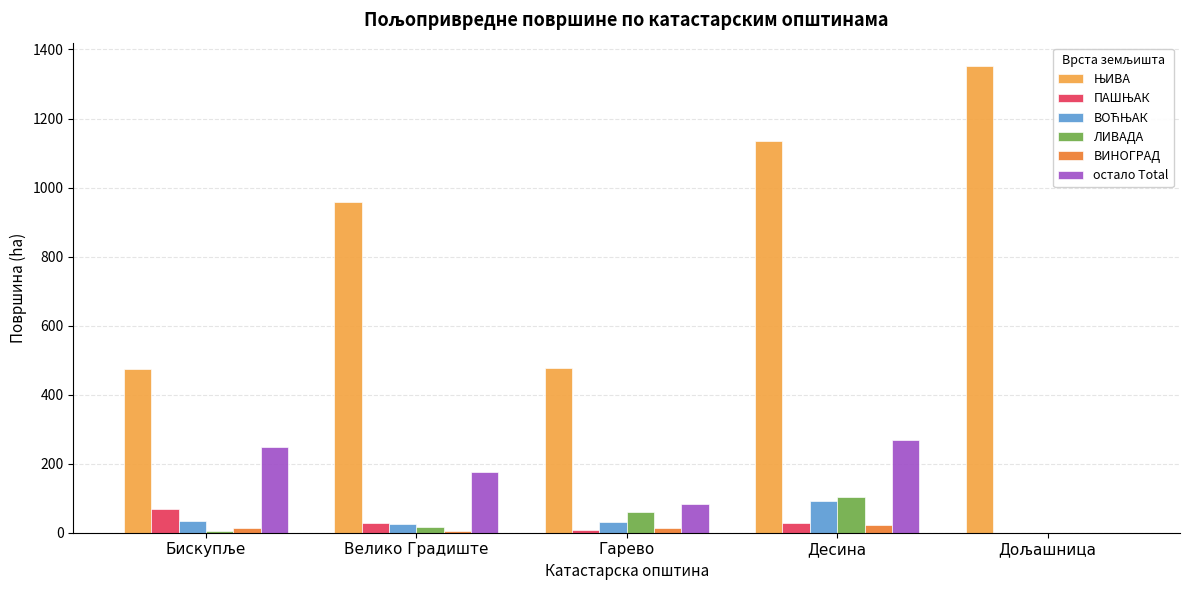

What is the maximum value shown in the chart?

1352.4